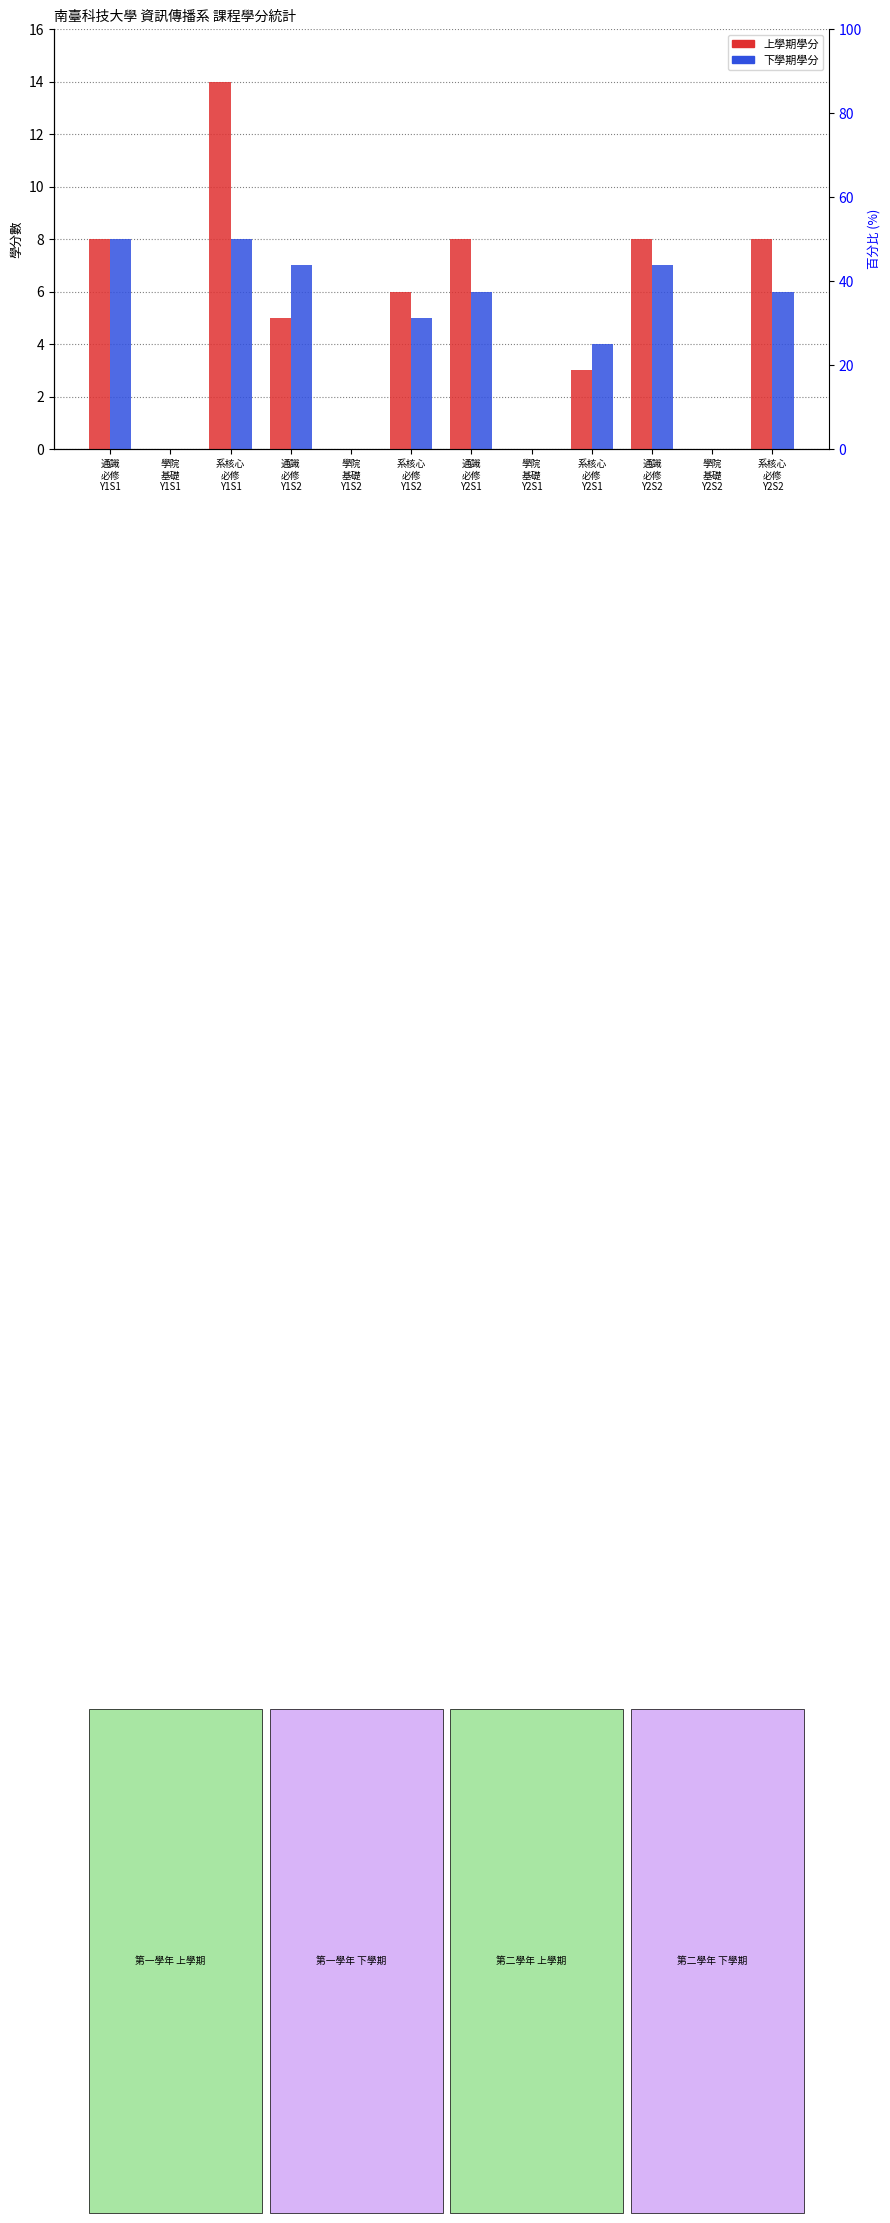

Is it true that 上學期學分 equals 3 at 通識
必修
Y1S1?

False